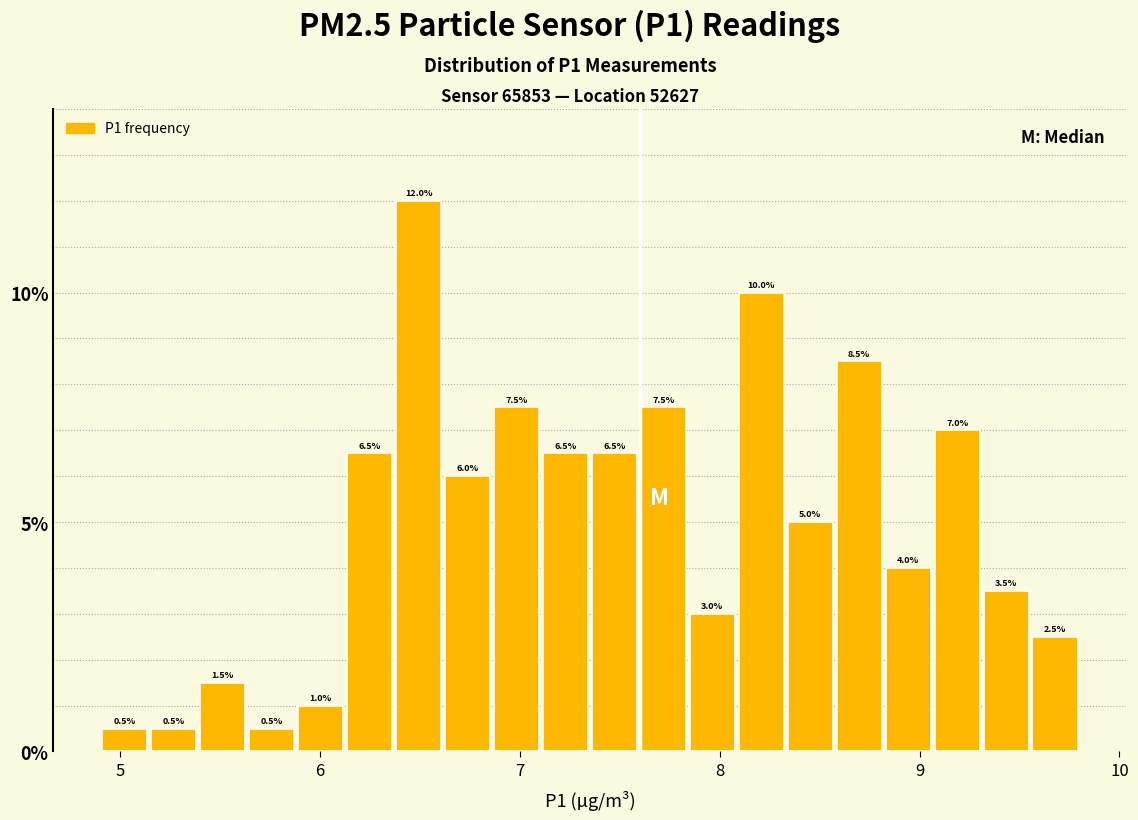

Around what value on the x-axis is the tallest bar? Give the approximate position of its centre, as read against the axis.

6.5